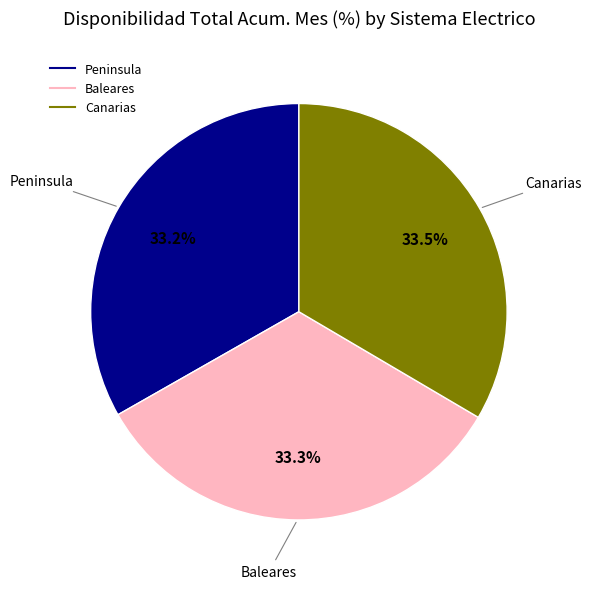

Is there any slice that represents more than half of the pie?

No